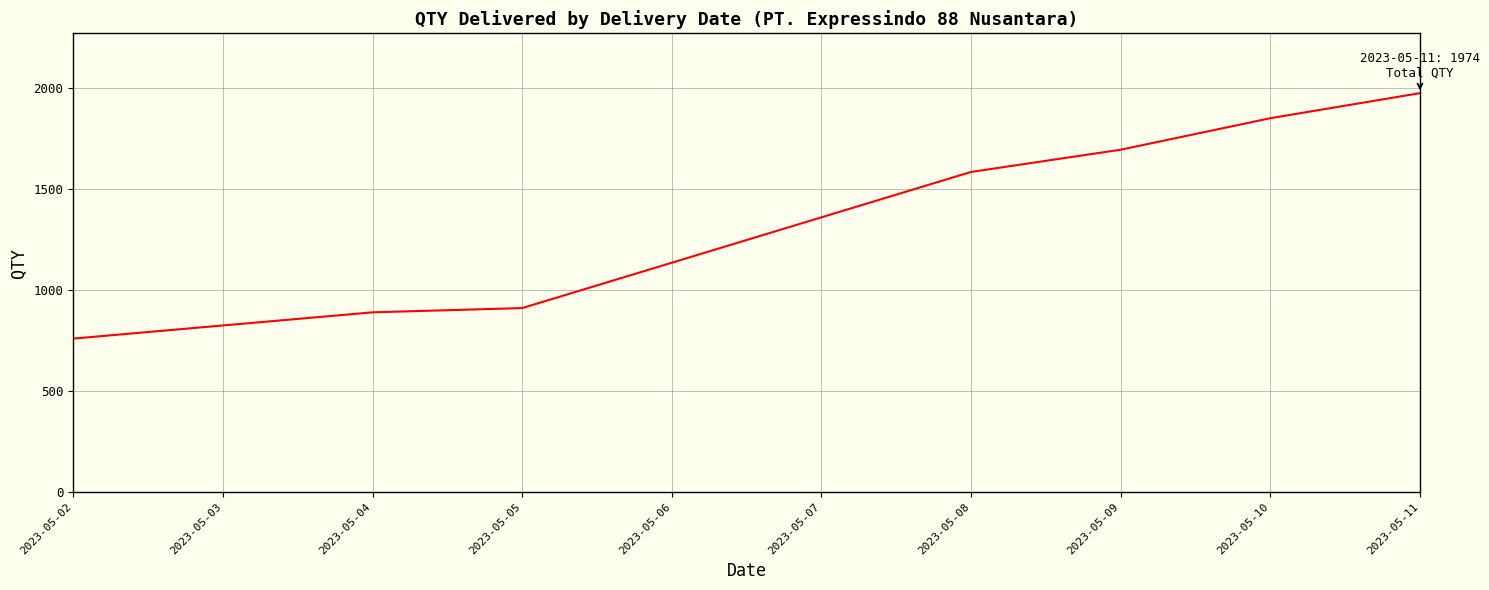

True or false: there are more than 0 points higher than both neighbors.

False